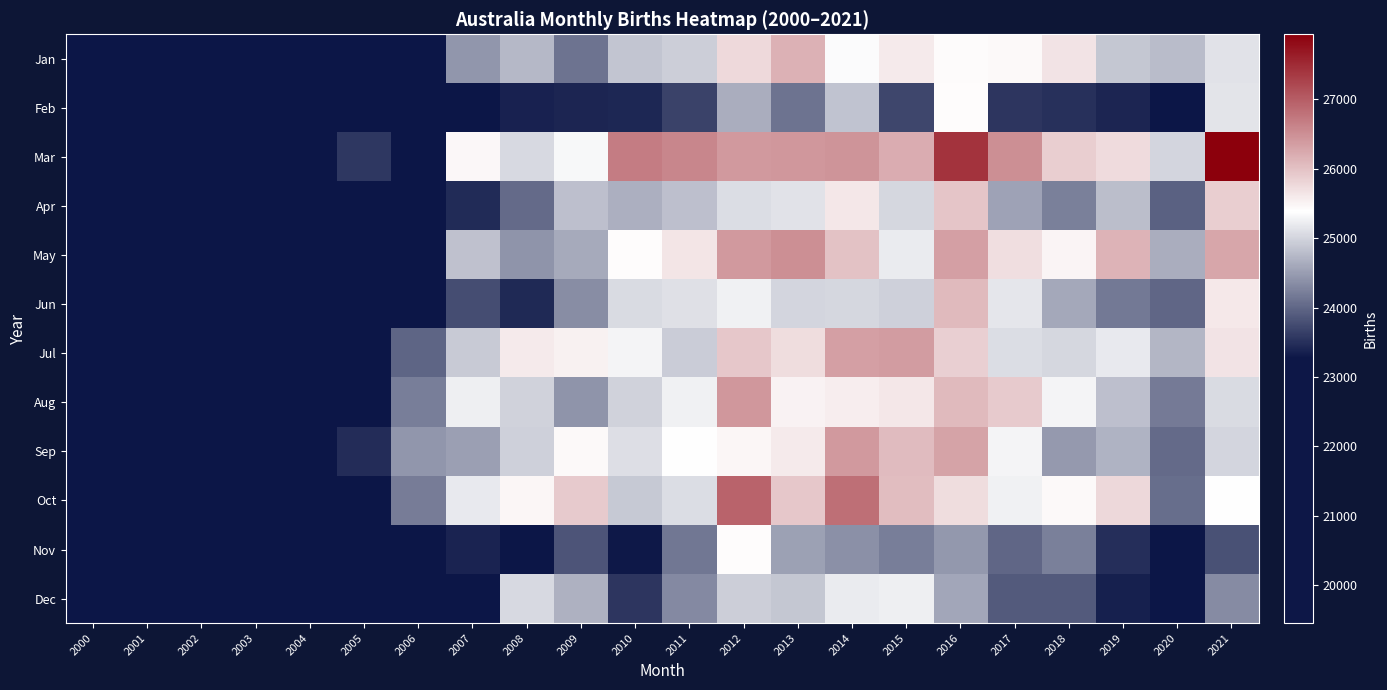

Rank the series by their maximum value, from highest to lowest.

Mar, Oct, May, Aug, Sep, Jul, Jan, Jun, Apr, Feb, Nov, Dec